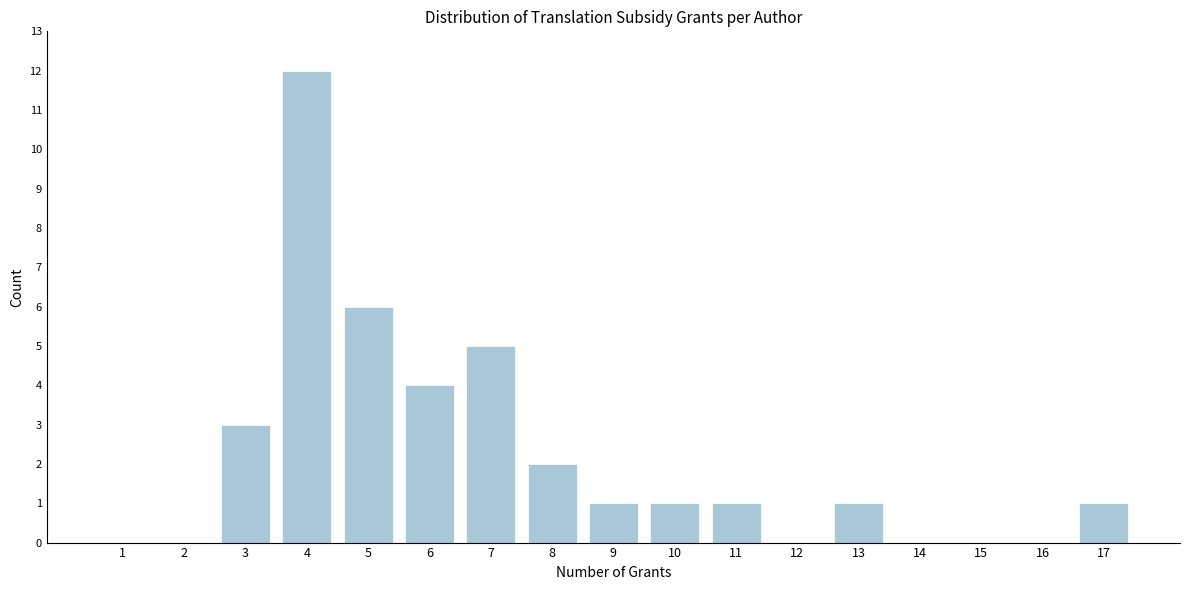

Reading left to right, extract all data points from this chart.

1=0	2=0	3=3	4=12	5=6	6=4	7=5	8=2	9=1	10=1	11=1	12=0	13=1	14=0	15=0	16=0	17=1